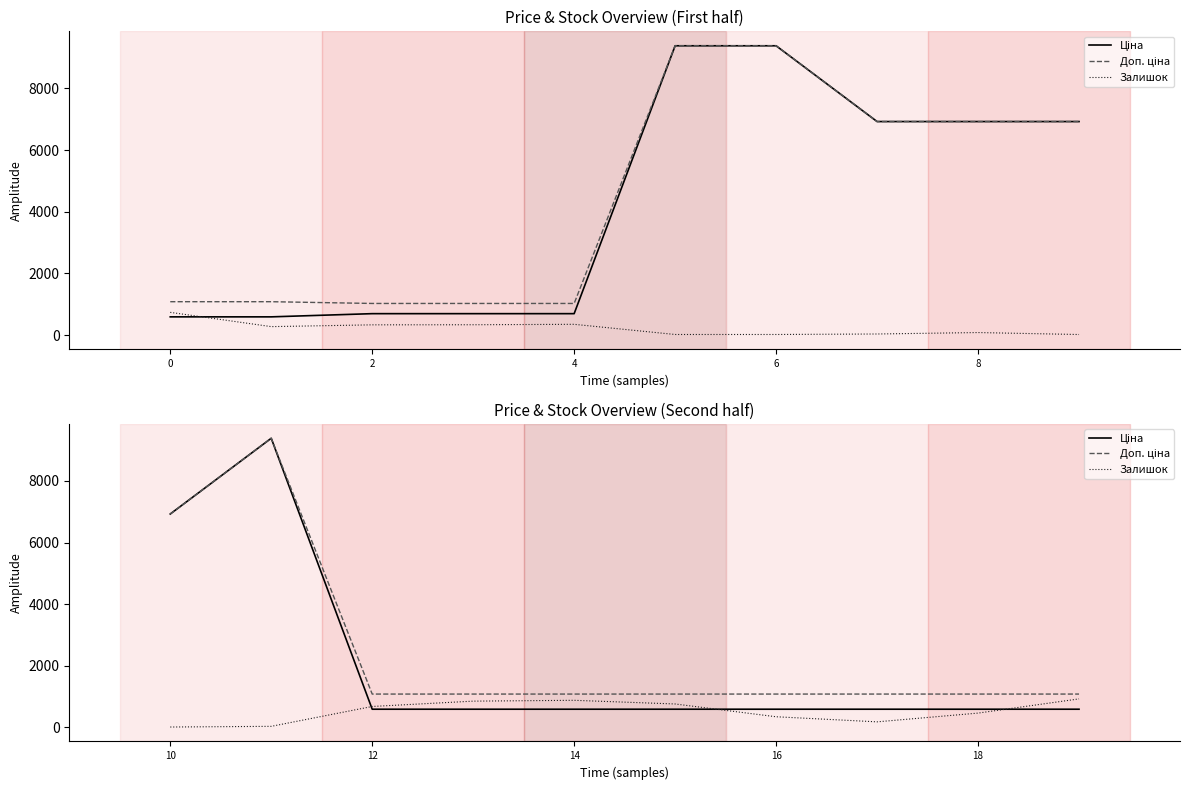

Which series has the widest spread of values?

Ціна